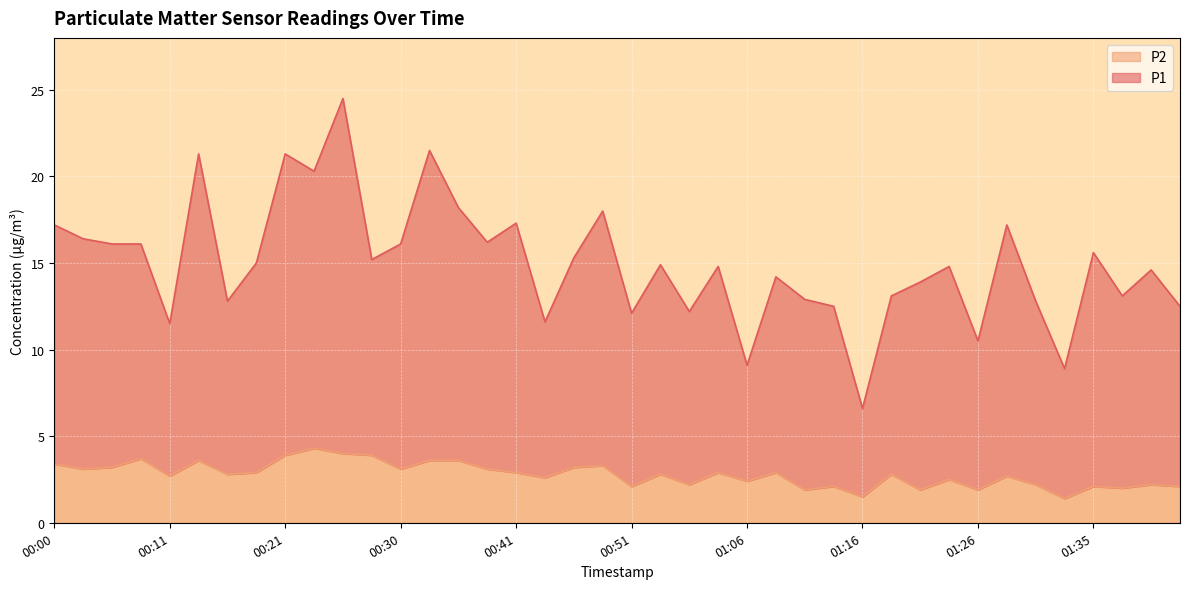

Where is the first local minimum for P2?

00:03